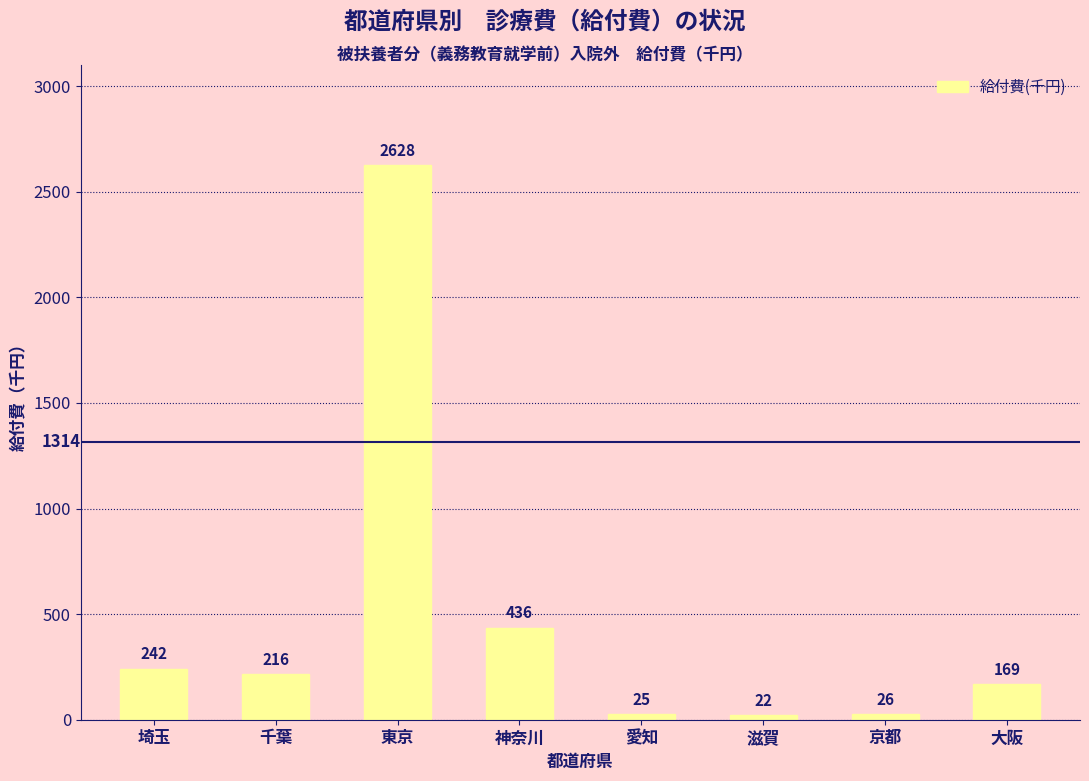

What is the value of the 8th bar from the left?

169.1